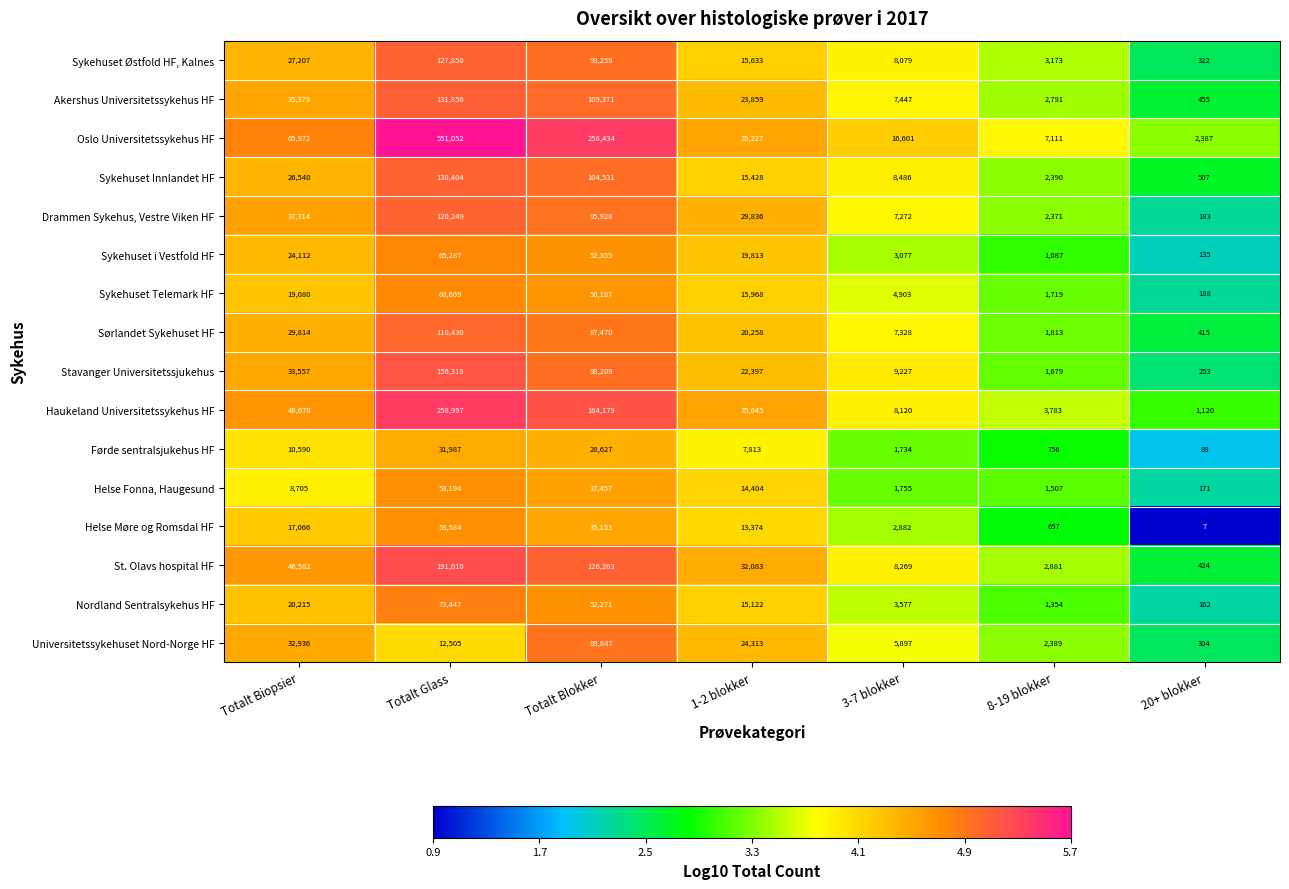

At which category does the chart reach its minimum across all series?

20+ blokker